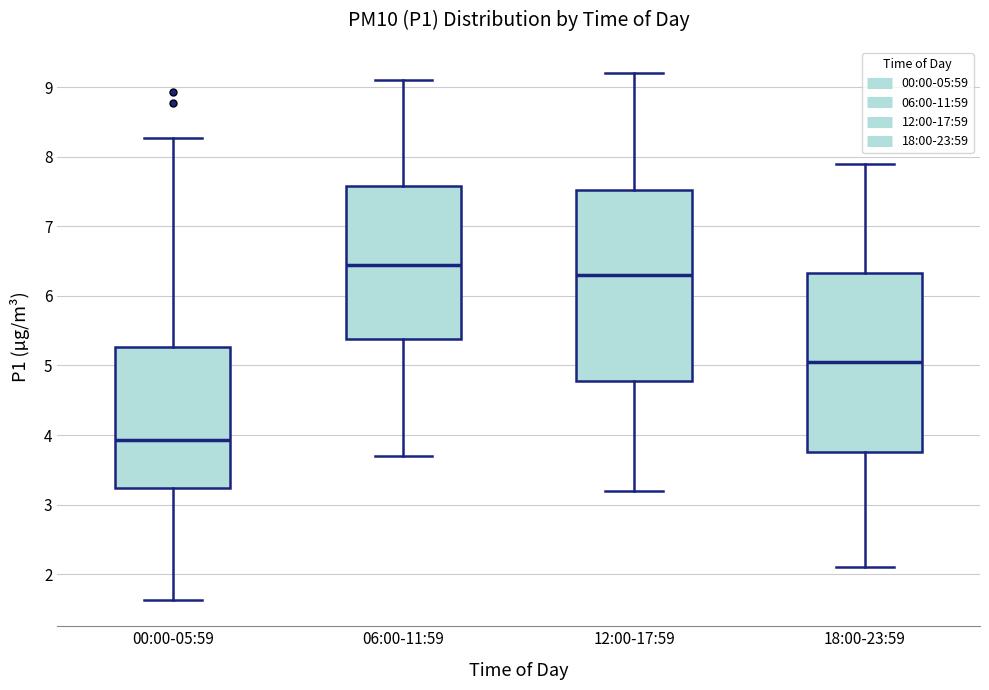

Which box's median line is the lowest?

00:00-05:59